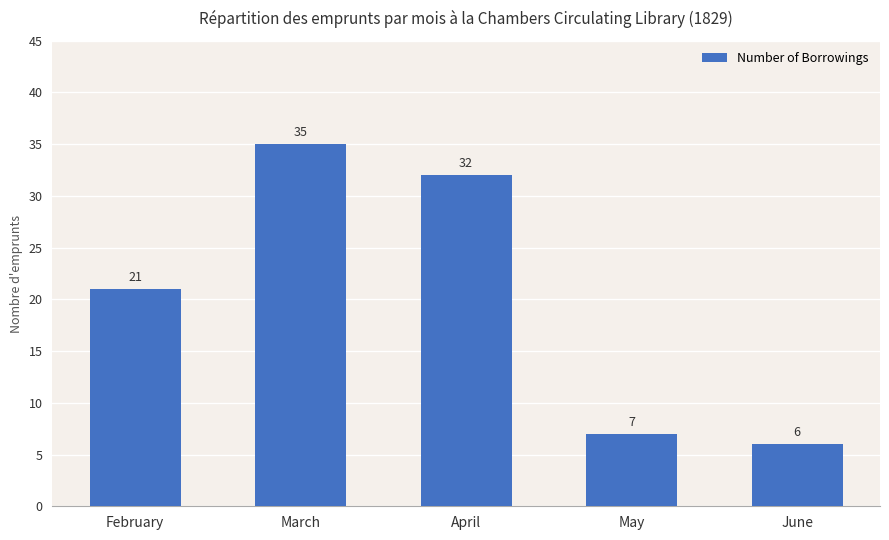

Which label corresponds to the smallest value in the chart?

June